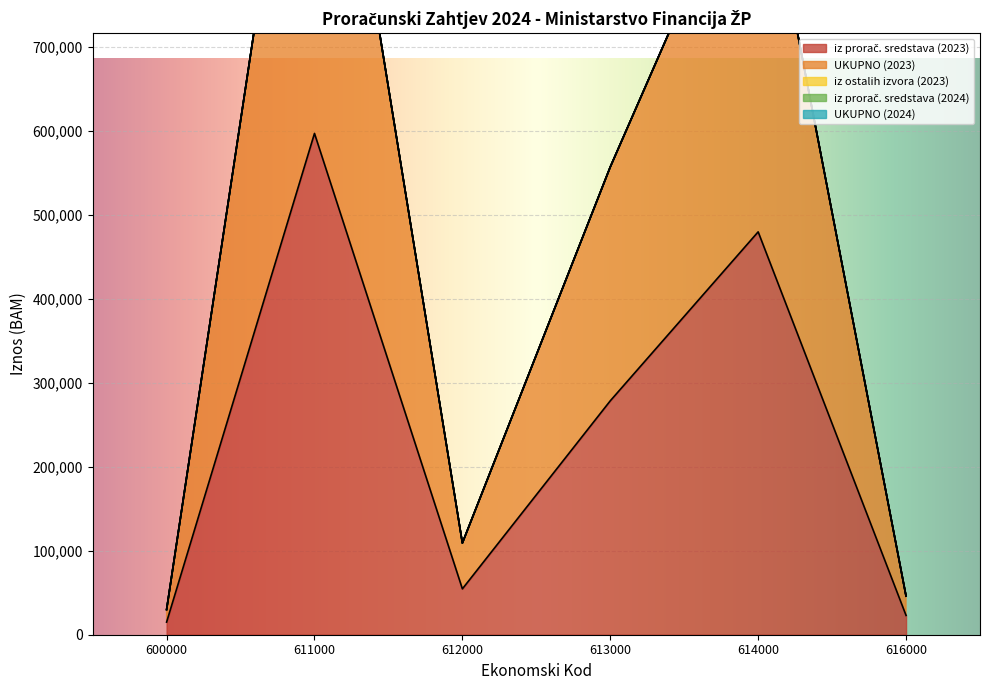

Is it true that iz ostalih izvora (2023) equals 0 at 612000?

True